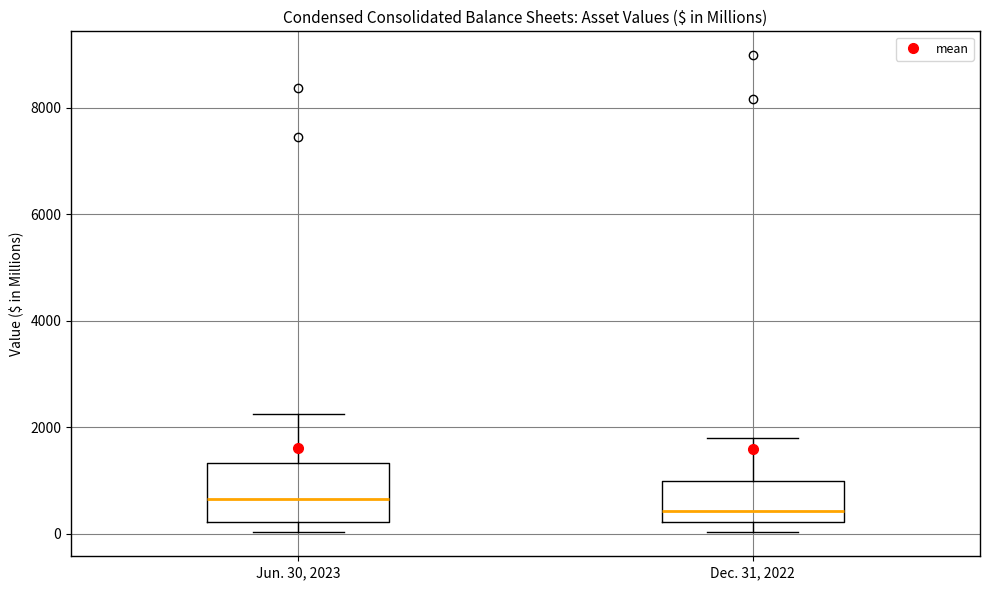

Which box has the lowest median line?

Dec. 31, 2022